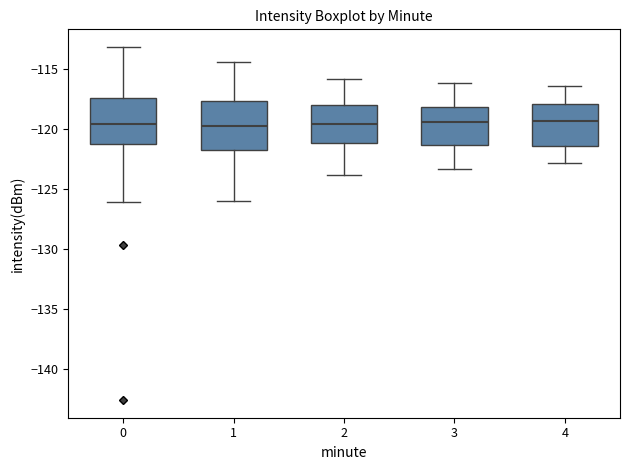

Reading left to right, transcribe this box plot: for each box, give where its median line is, the range the box spans, and where its two whiskers end, as read against the y-axis. The values are not printed on the chart, so give them approximately, as read against the axis.

0: median -119.5, box -121.5 to -117.5, whiskers -126.0 to -113.0
1: median -119.5, box -121.5 to -117.5, whiskers -126.0 to -114.5
2: median -119.5, box -121.0 to -118.0, whiskers -124.0 to -116.0
3: median -119.5, box -121.5 to -118.0, whiskers -123.5 to -116.0
4: median -119.5, box -121.5 to -118.0, whiskers -123.0 to -116.5